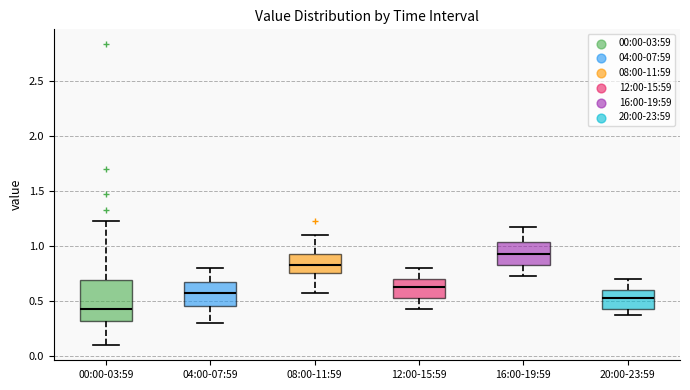

Reading left to right, read every box against the y-axis: the position of its median line, the range the box covers, and the ends of its whiskers. The values are not printed on the chart, so give them approximately, as read against the axis.

00:00-03:59: median 0.45, box 0.30 to 0.70, whiskers 0.10 to 1.25
04:00-07:59: median 0.55, box 0.45 to 0.65, whiskers 0.30 to 0.80
08:00-11:59: median 0.85, box 0.75 to 0.95, whiskers 0.55 to 1.10
12:00-15:59: median 0.65, box 0.55 to 0.70, whiskers 0.45 to 0.80
16:00-19:59: median 0.95, box 0.85 to 1.05, whiskers 0.75 to 1.15
20:00-23:59: median 0.55, box 0.45 to 0.60, whiskers 0.35 to 0.70